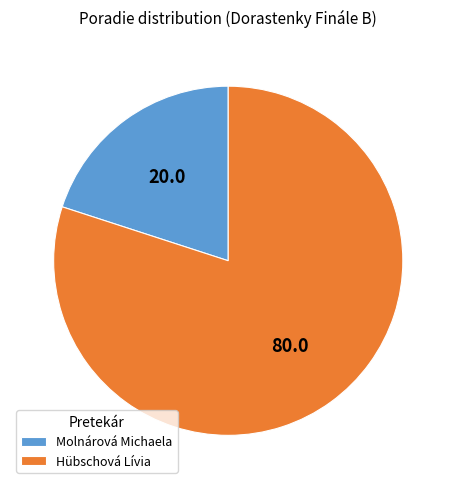

Which category has the biggest portion of the pie?

Hübschová Lívia